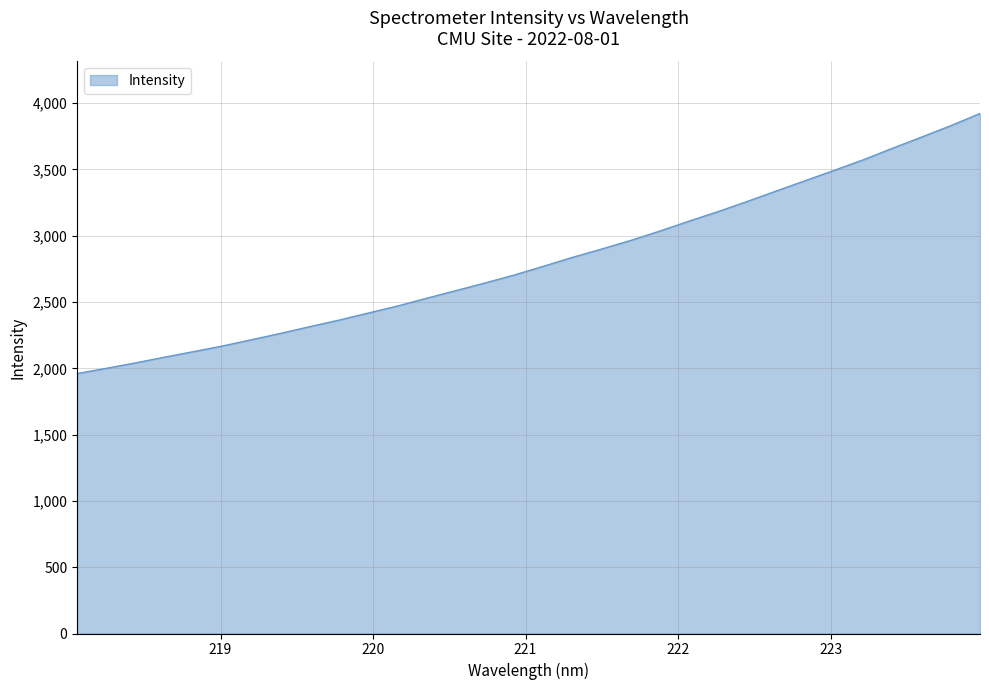

What is the difference between the maximum and minimum values?

1961.8